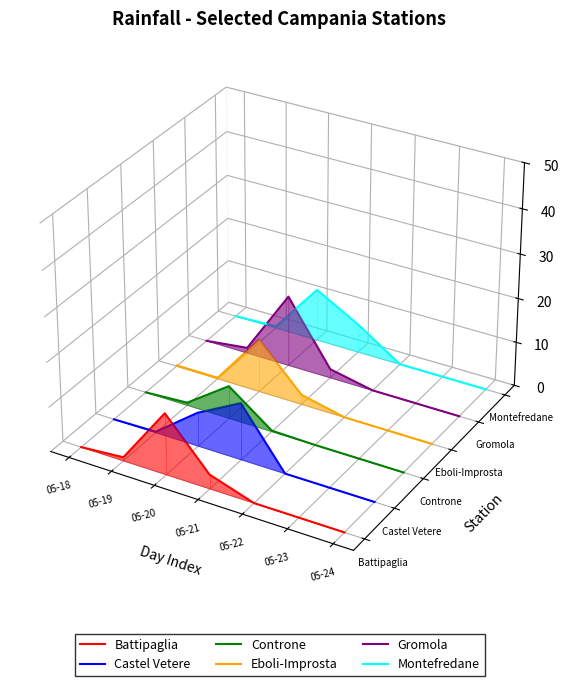

True or false: Eboli-Improsta has a value of -0.0 at 05-23.

True